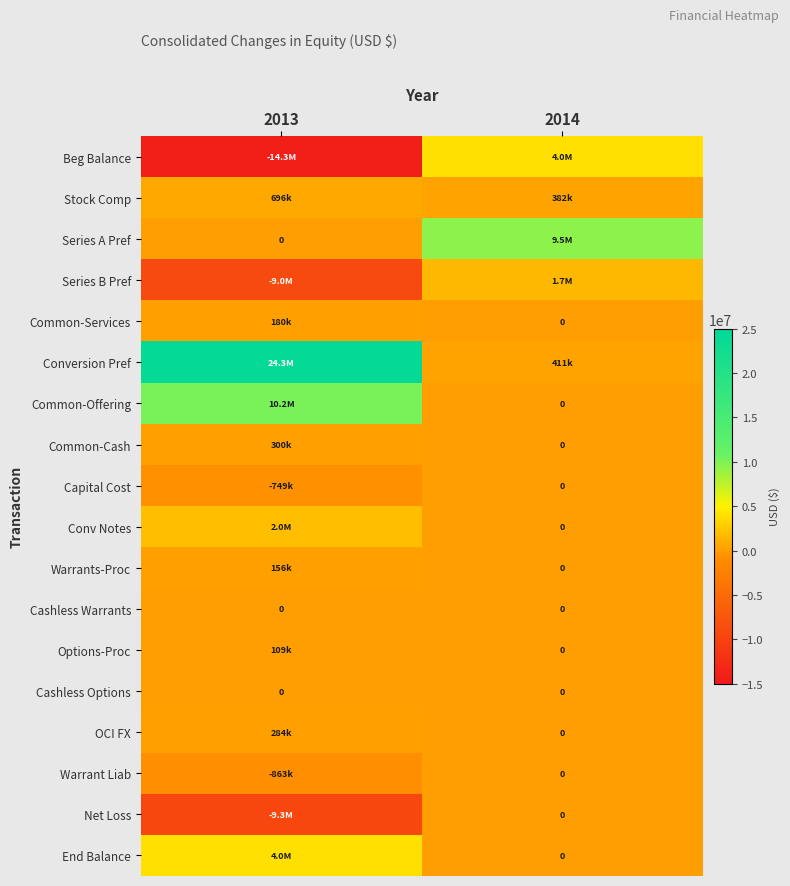

The Cashless Warrants series shows 0 at 2013. True or false?

True